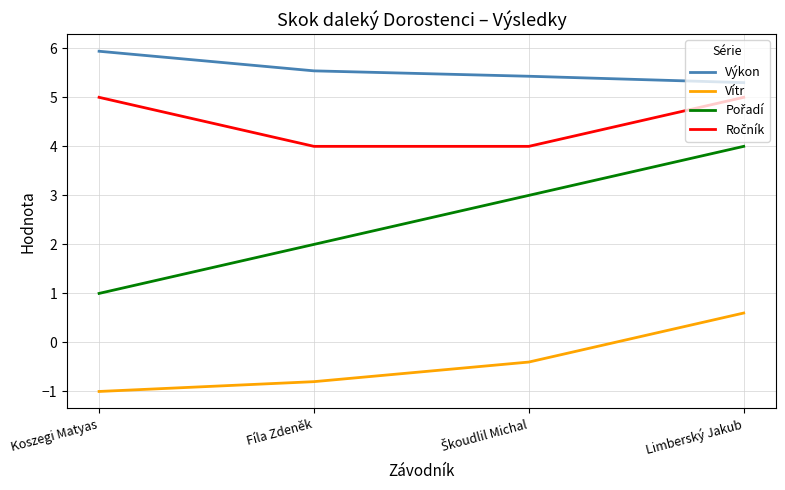

What is the spread (max minus min) of values at Limberský Jakub?

4.7